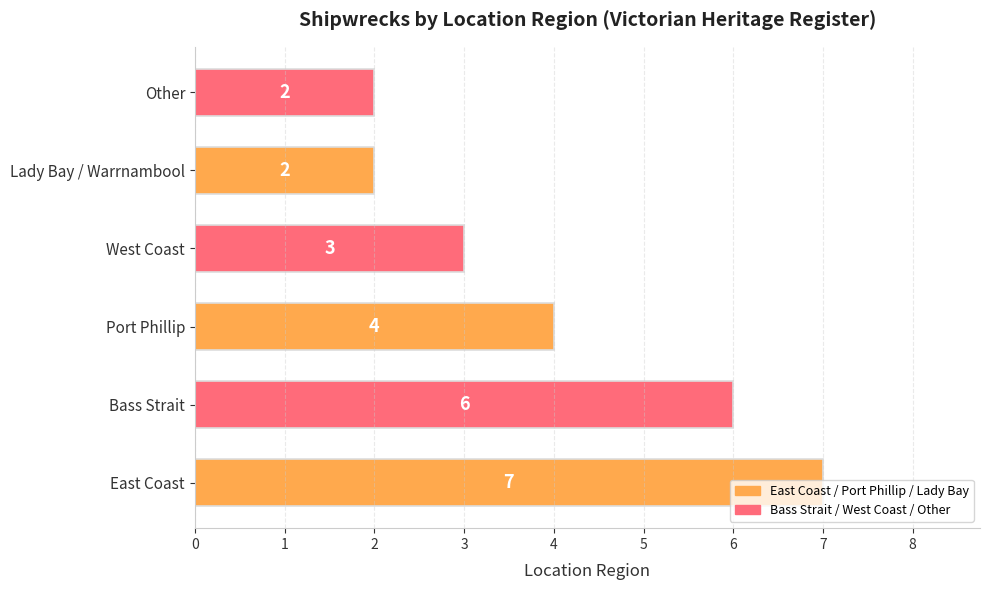

What is the difference between the second highest and second lowest values?

4